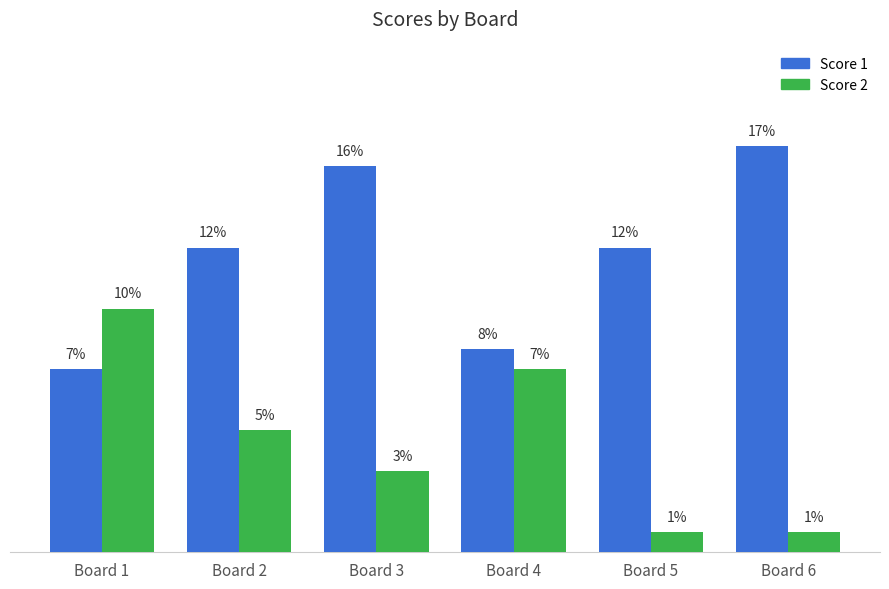

Between Board 6 and Board 5, which is larger?

Board 6